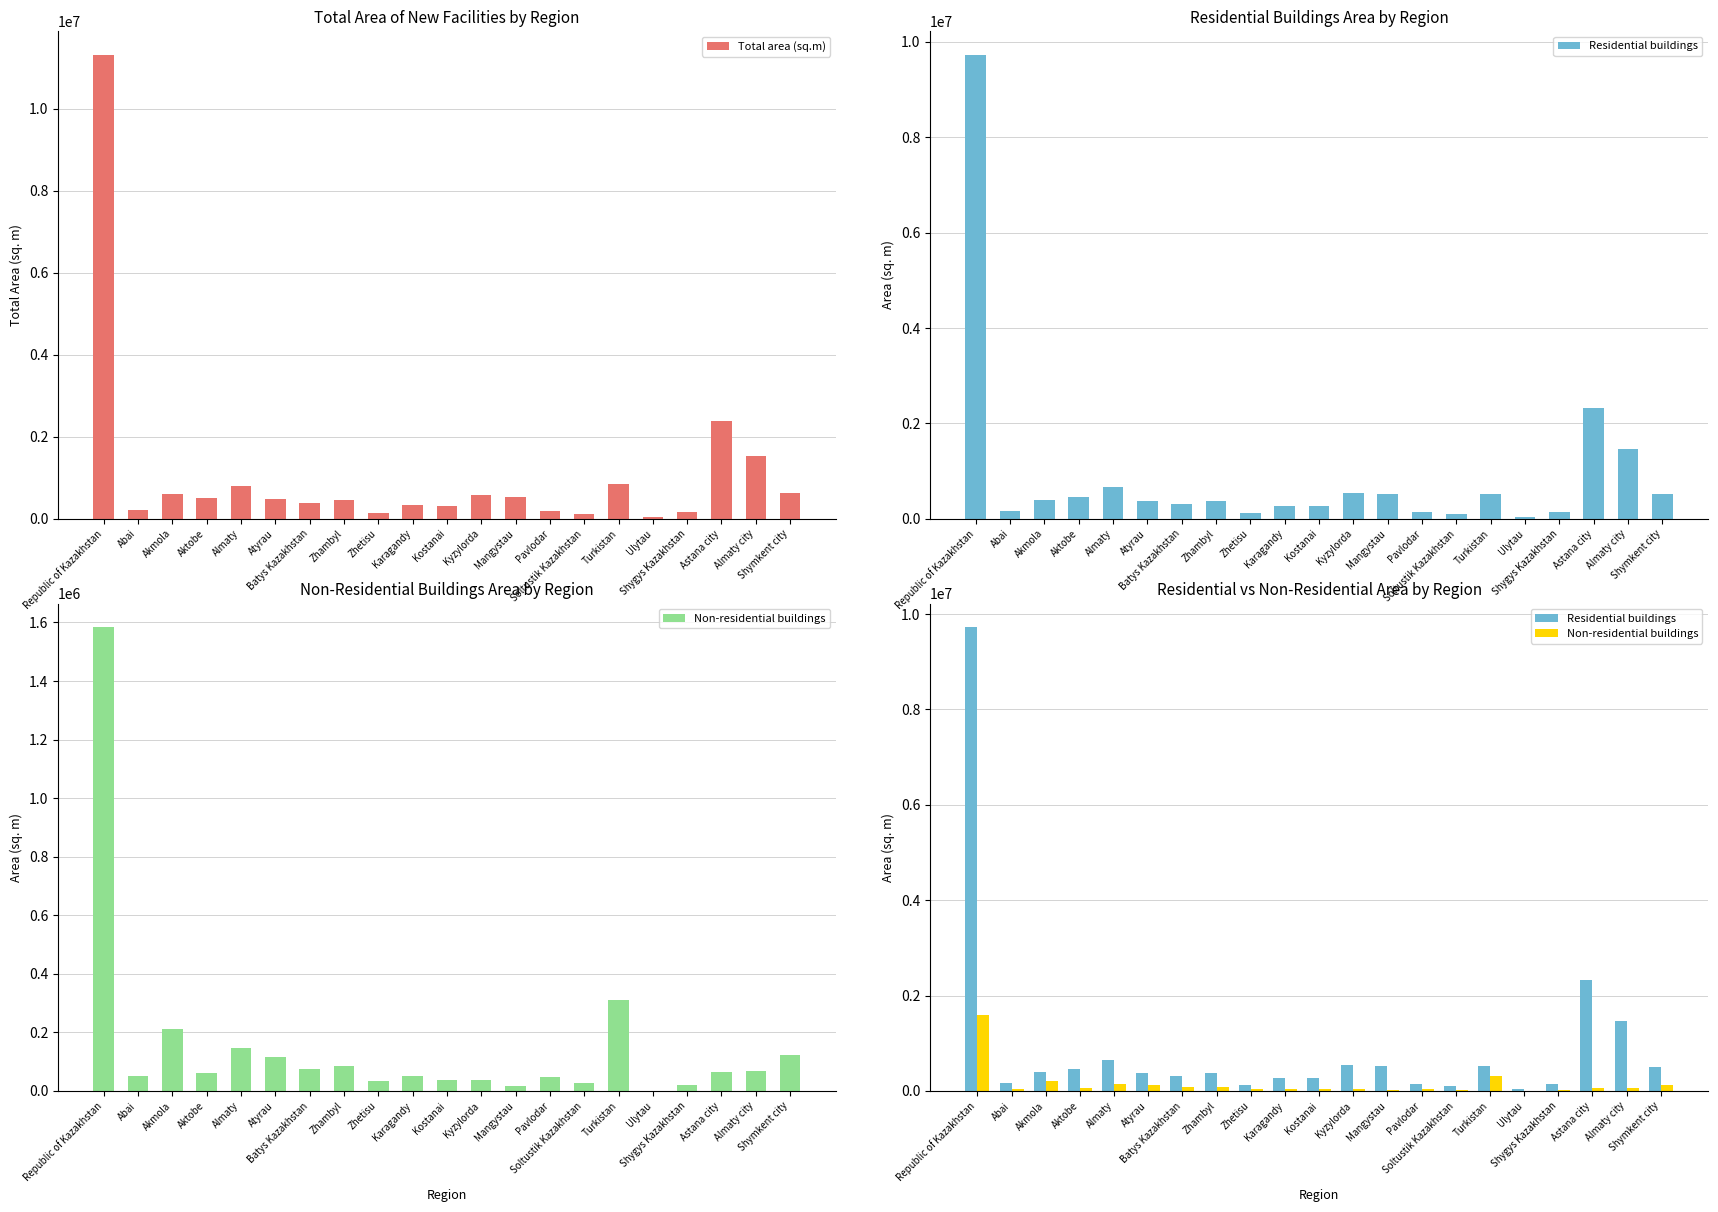

Count the number of data series in this chart.

3